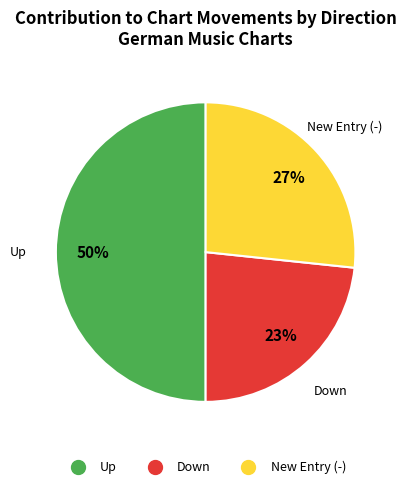

To the nearest percent, what is the average slice percentage?

33%